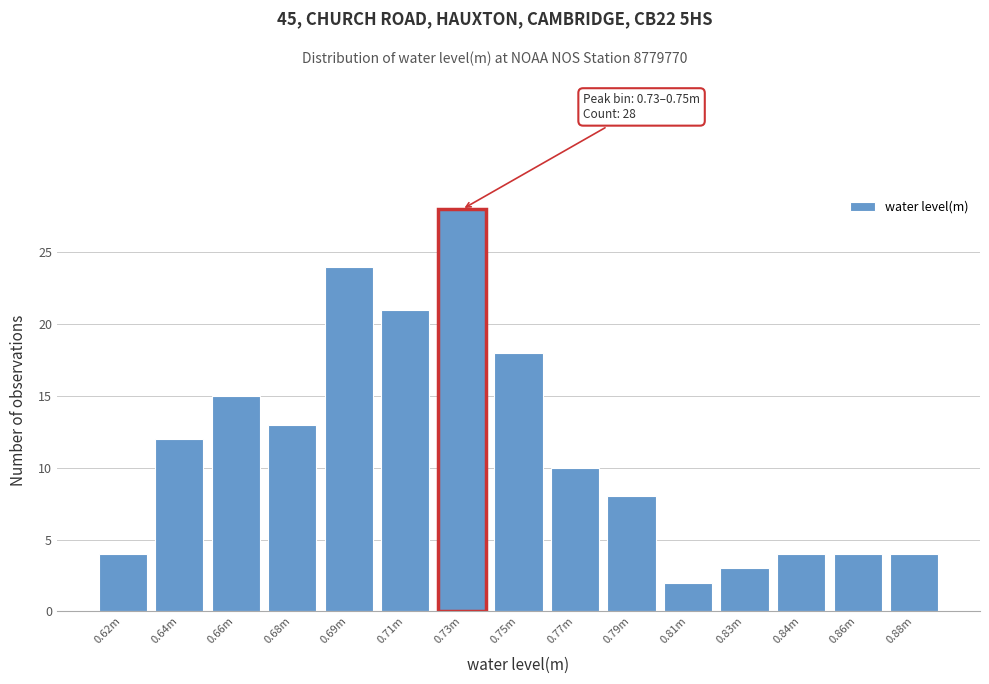

Reading left to right, extract all data points from this chart.

4	12	15	13	24	21	28	18	10	8	2	3	4	4	4